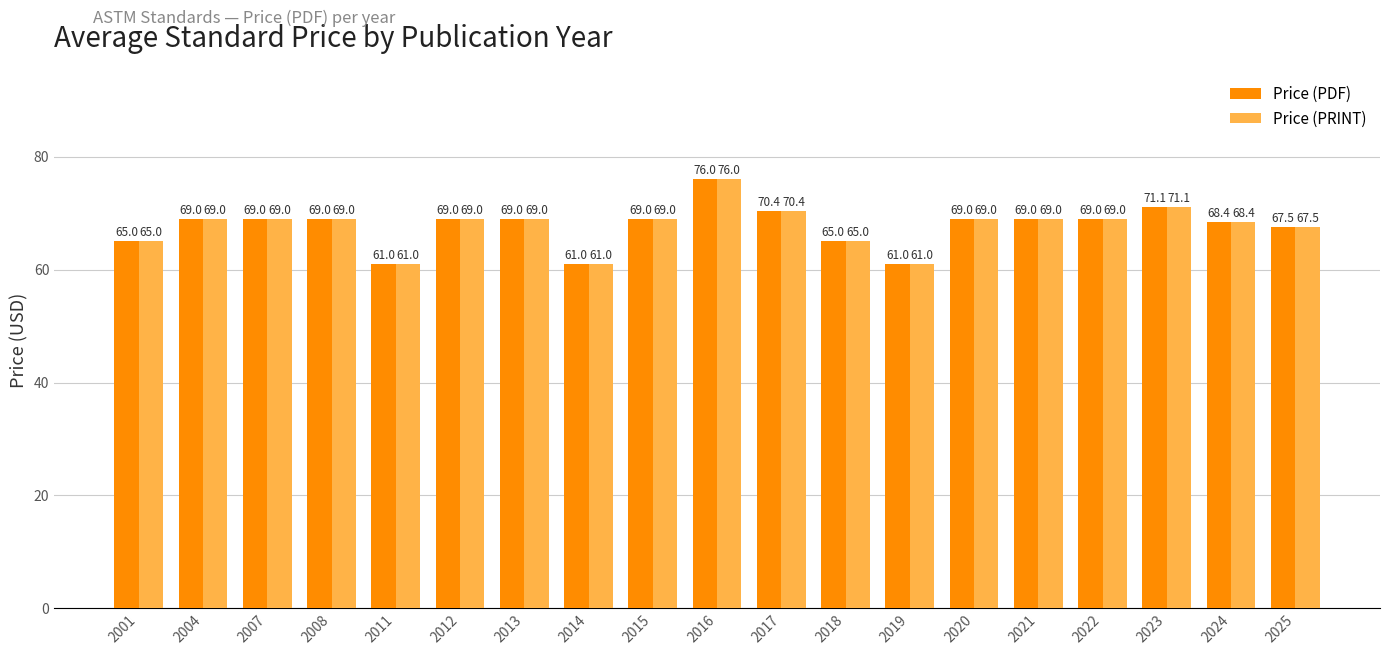

At how many categories does at least one series exceed 66?

14